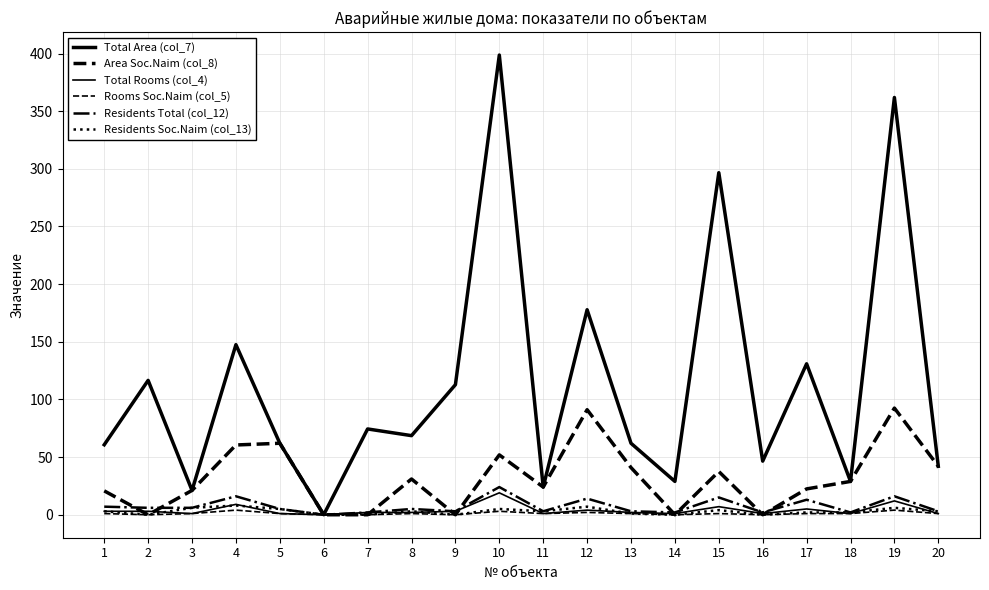

At which category is the sum across all series the highest?

10